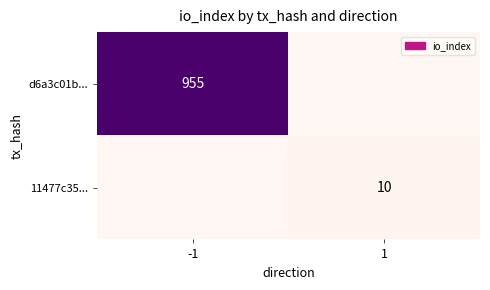

The 11477c35... series shows 10 at 1. True or false?

True